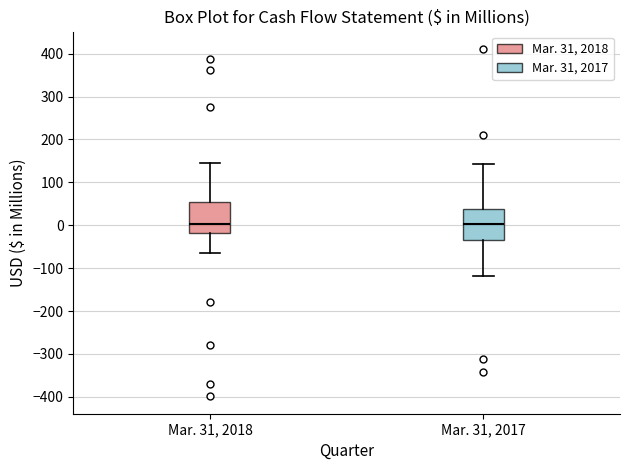

Reading left to right, transcribe this box plot: for each box, give where its median line is, the range the box spans, and where its two whiskers end, as read against the y-axis. The values are not printed on the chart, so give them approximately, as read against the axis.

Mar. 31, 2018: median 0, box -20 to 50, whiskers -70 to 140
Mar. 31, 2017: median 0, box -40 to 40, whiskers -120 to 140